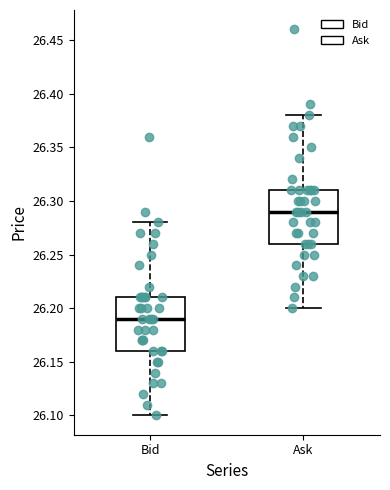

Which box has the highest median line?

Ask